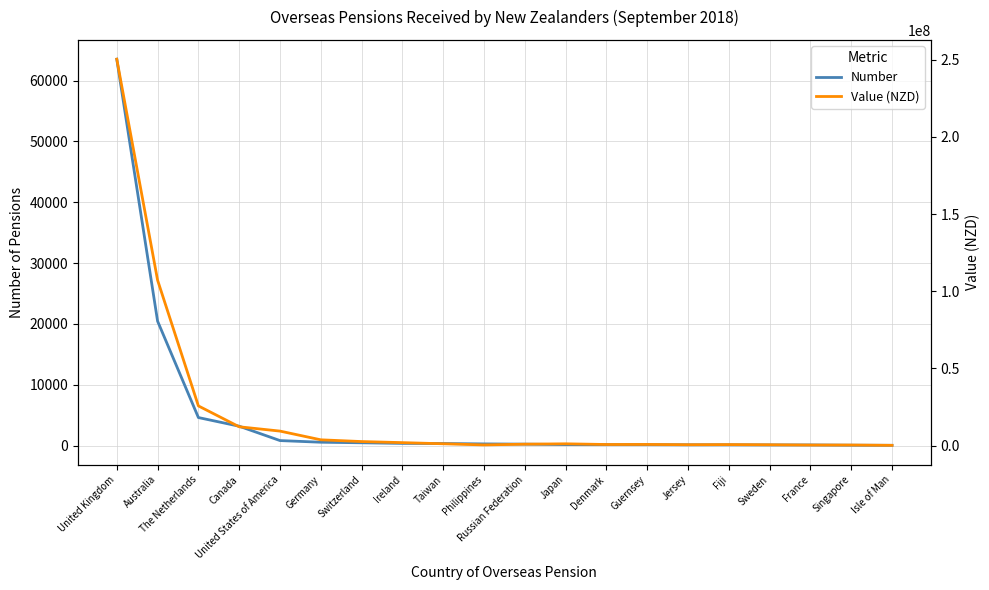

The Value (NZD) series shows 3727626.2 at Germany. True or false?

True